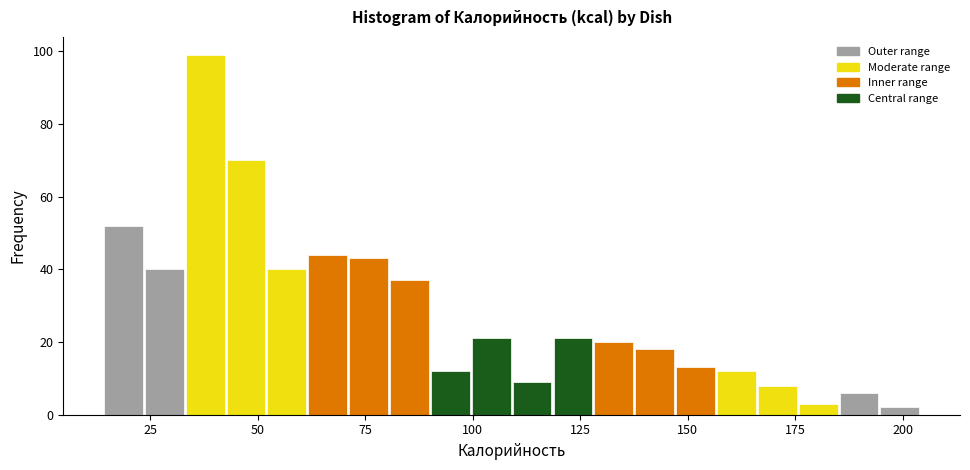

Read against the x-axis, roughly where is the centre of the tallest bar?

40